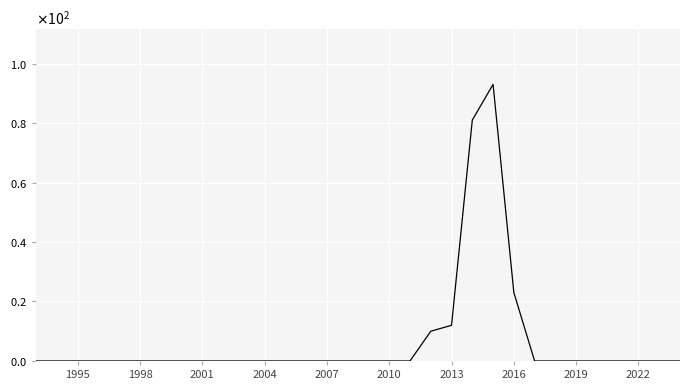

Is this an area chart (filled region under the line)?

No